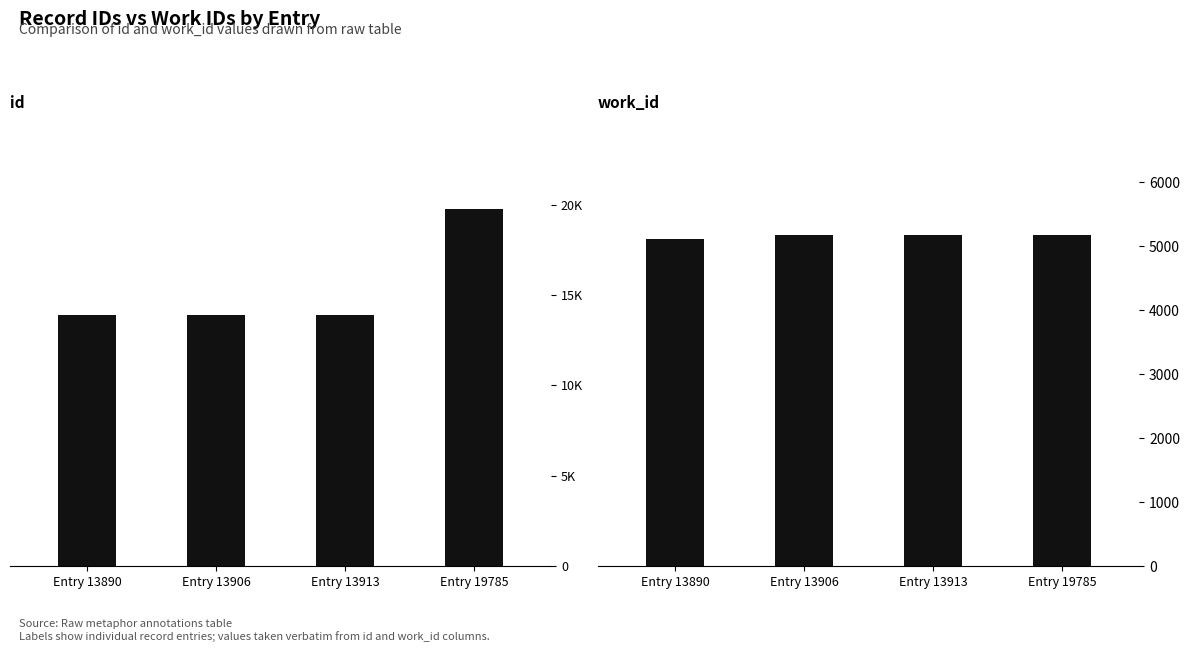

What is the minimum value shown in the chart?

5110